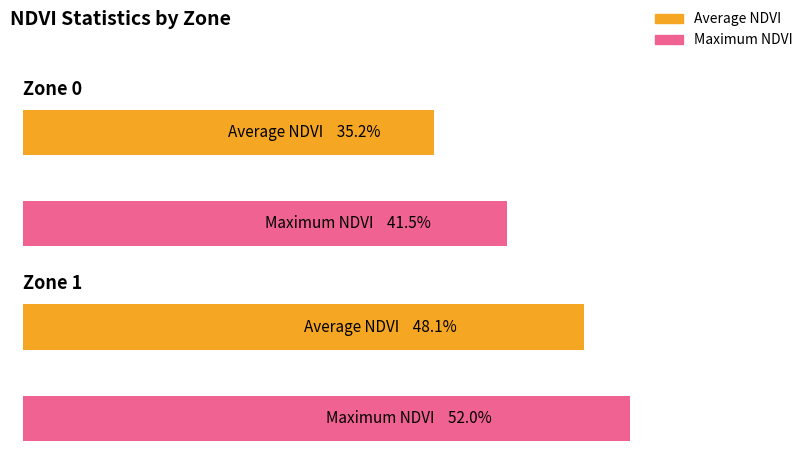

Rank the series at Zone 0 from highest to lowest value.

Maximum NDVI, Average NDVI